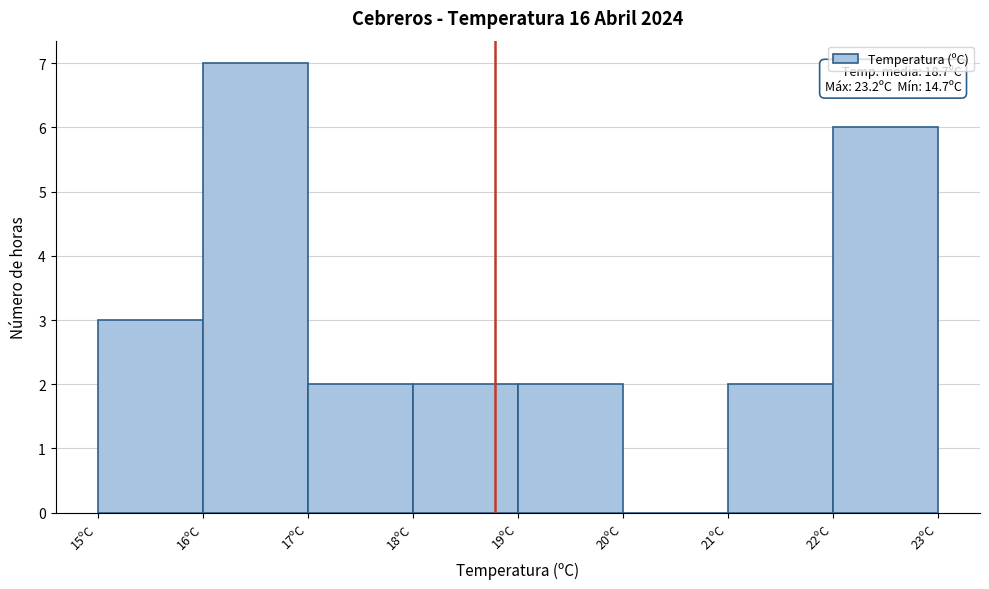

Reading left to right, list all the values displayed in this chart.

15ºC=3	16ºC=7	17ºC=2	18ºC=2	19ºC=2	20ºC=0	21ºC=2	22ºC=6